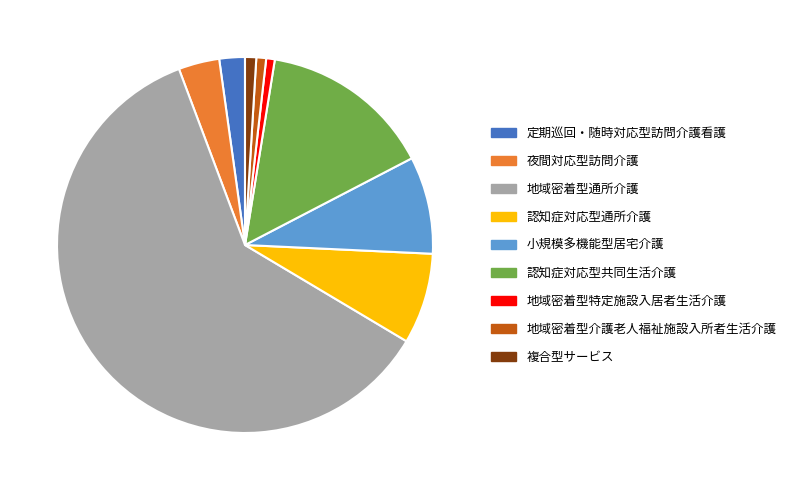

Which slice is the largest?

地域密着型通所介護